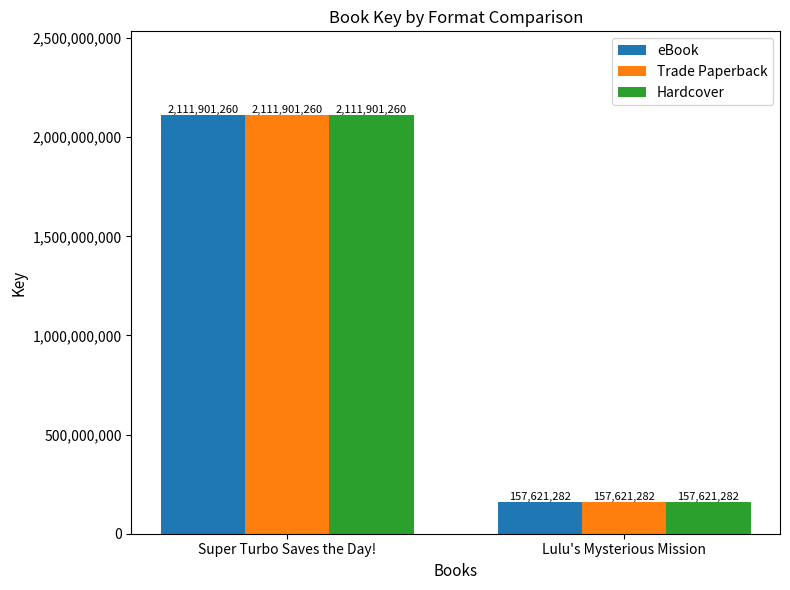

What value does the Trade Paperback series have at Lulu's Mysterious Mission, to the nearest 50?

157621300